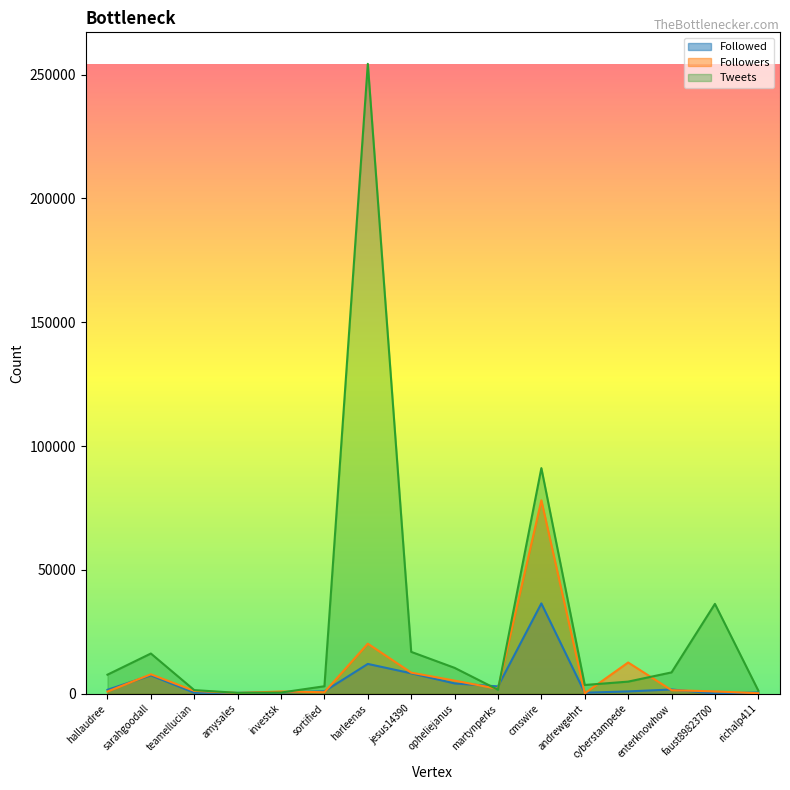

Which series changed the most between martynperks and enterknowhow?

Tweets